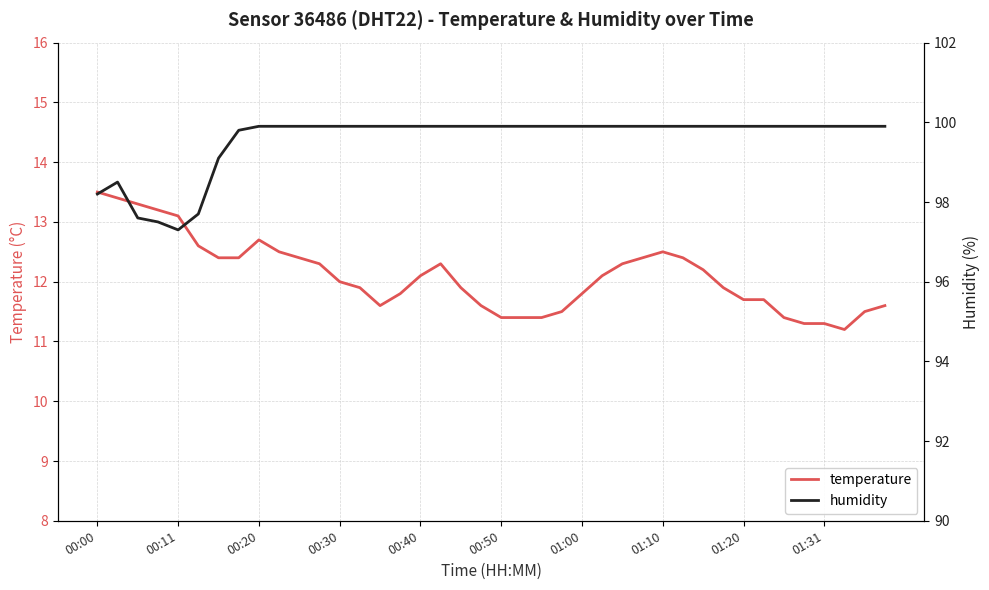

True or false: temperature has a value of 11.3 at 01:31.

True